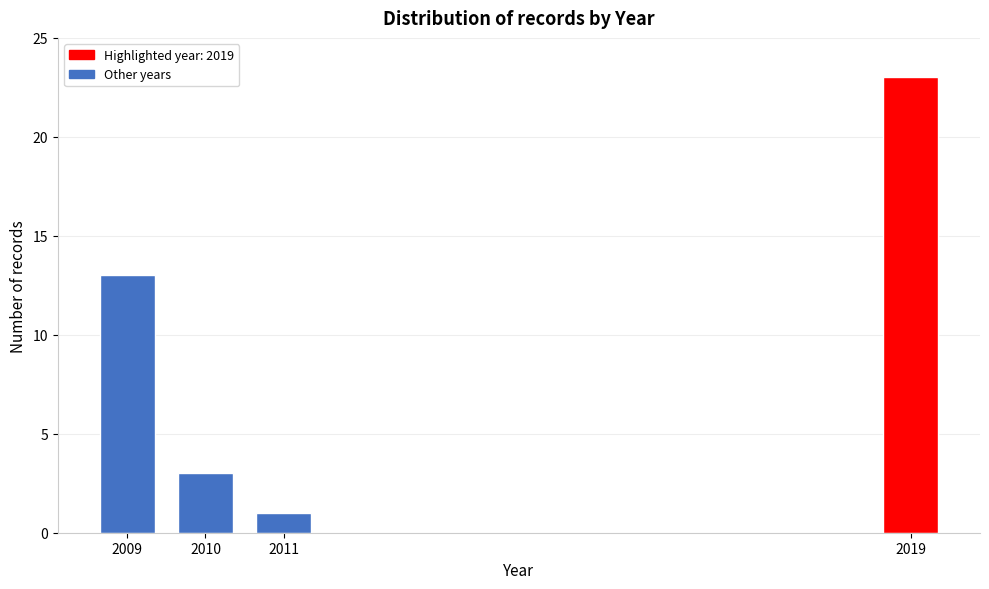

Reading left to right, what are all the values shown in this chart?

13	3	1	23